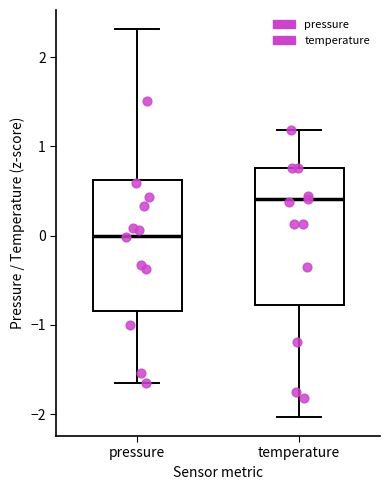

Which box has the highest median line?

temperature